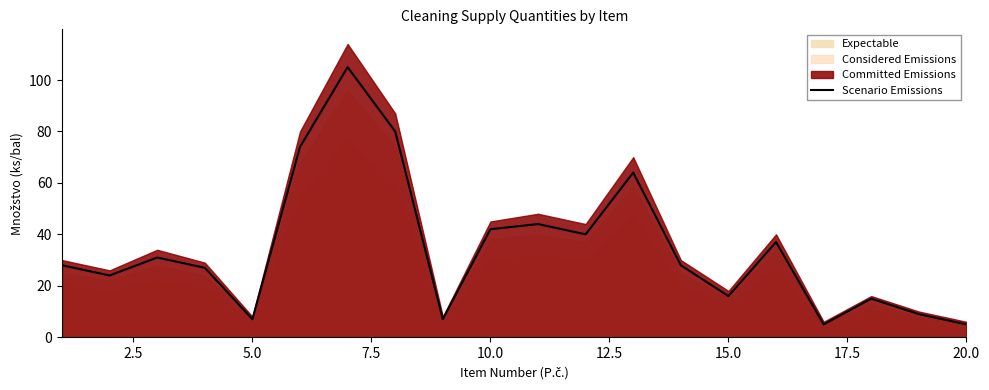

How many points are higher than both their immediate neighbors (excluding endpoints)?

6